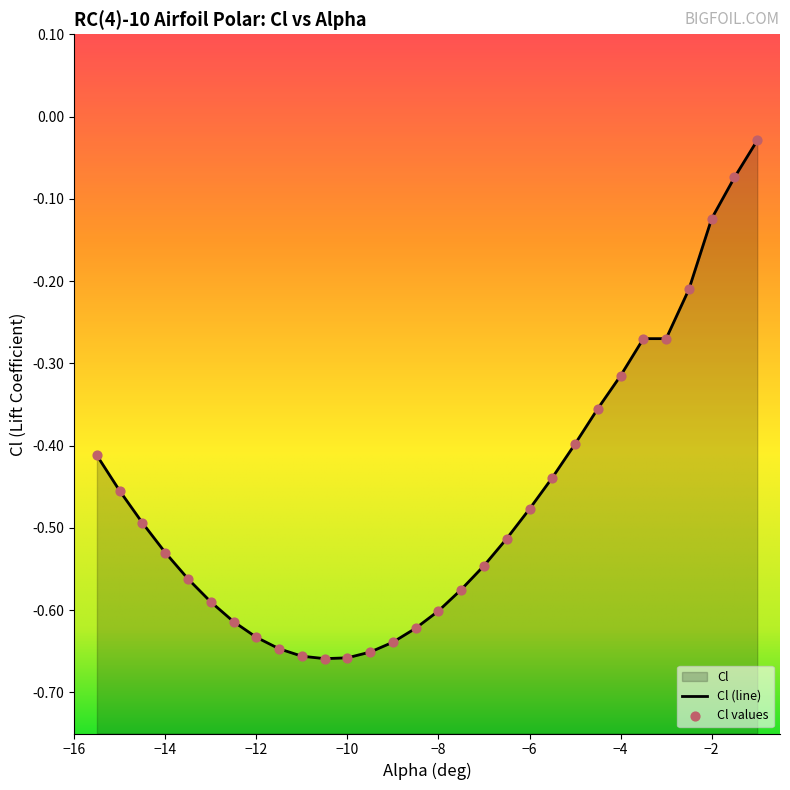

What is the change in value from -4.5 to -1.0?

+0.3